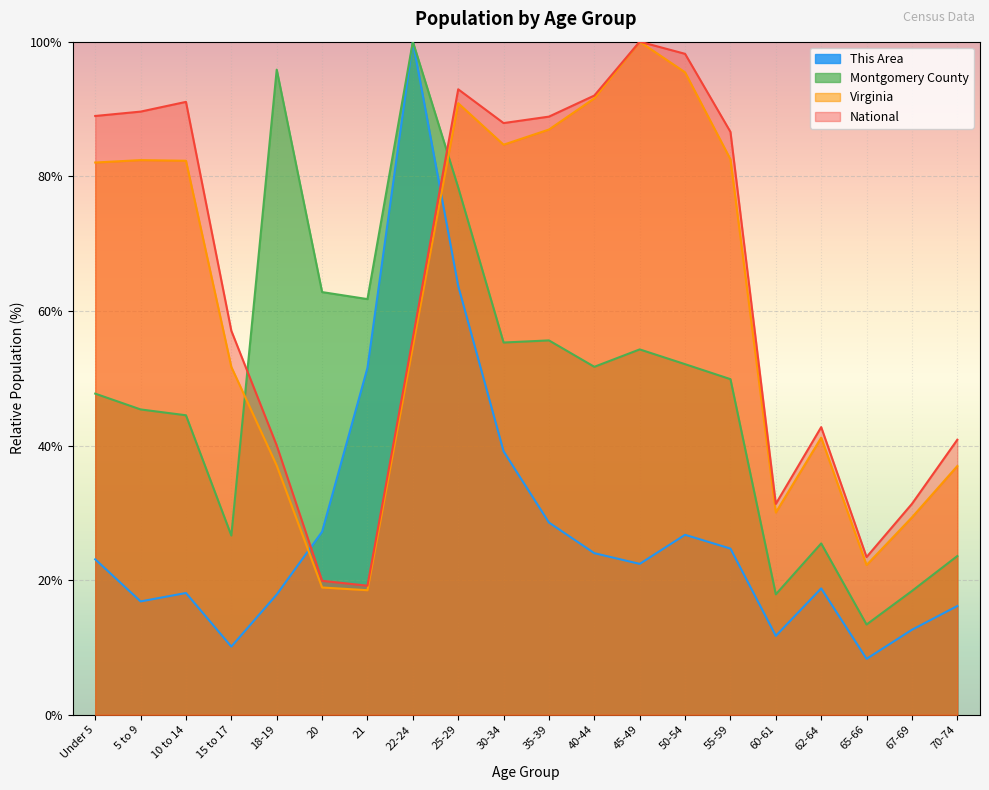

The National series shows 89.0 at Under 5. True or false?

True